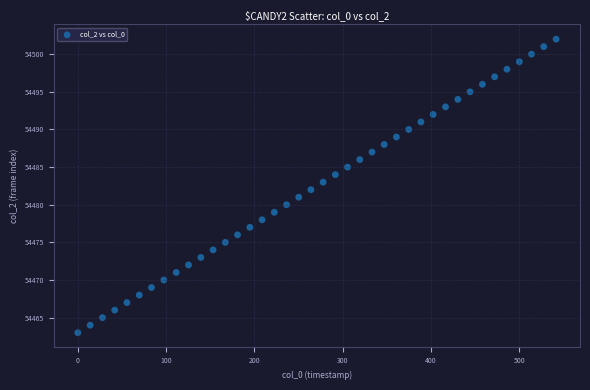

What is the range of Y values (max minus min)?

39